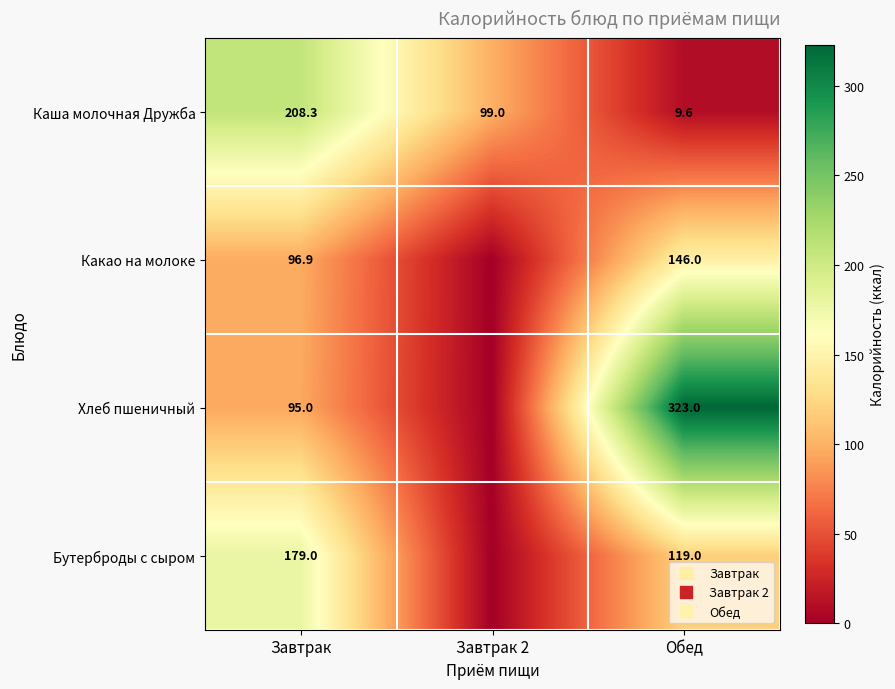

Rank the series by their maximum value, from lowest to highest.

Какао на молоке, Бутерброды с сыром, Каша молочная Дружба, Хлеб пшеничный